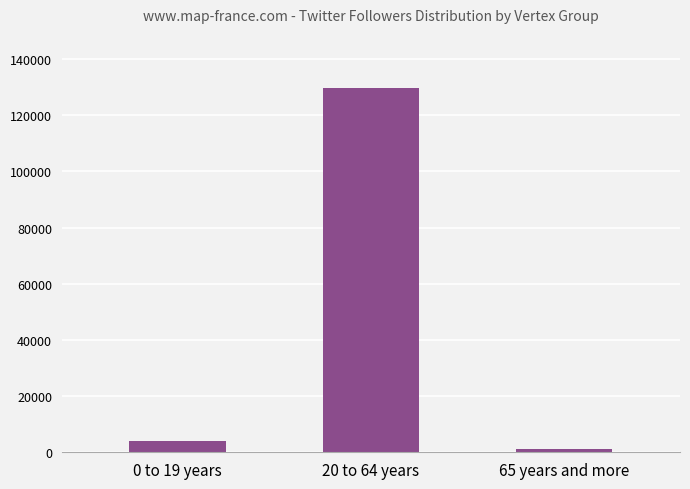

What is the sum of all values?

134719